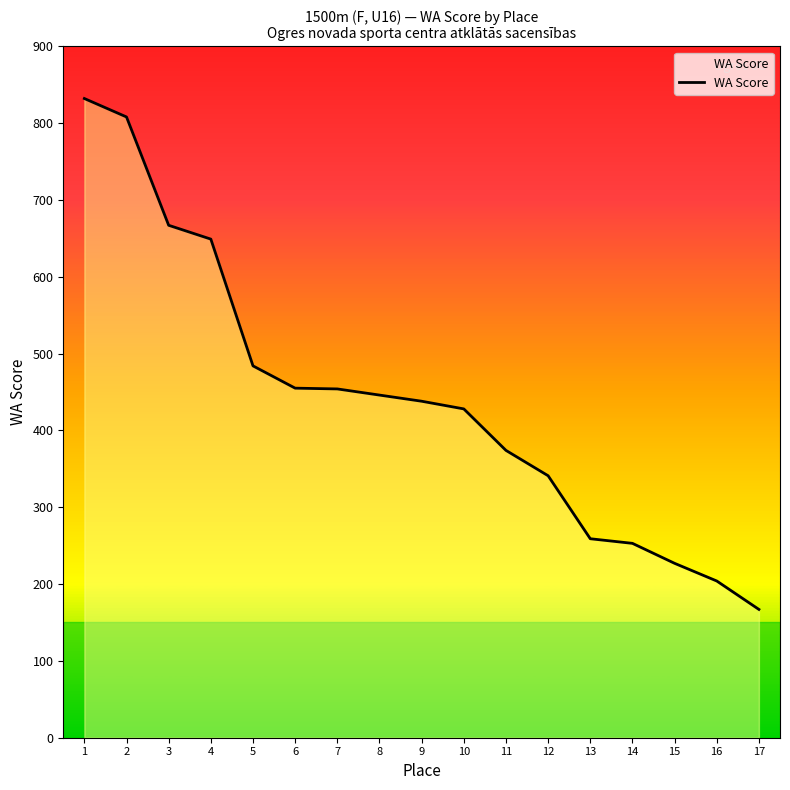

Between 12 and 11, which is larger?

11